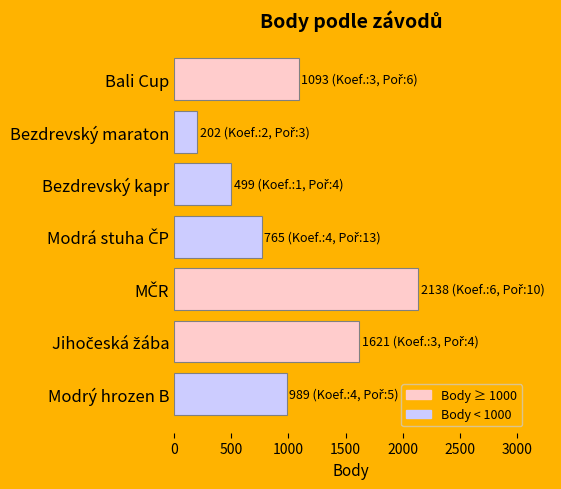

The chart shows a value of 1725 at Bali Cup. True or false?

False